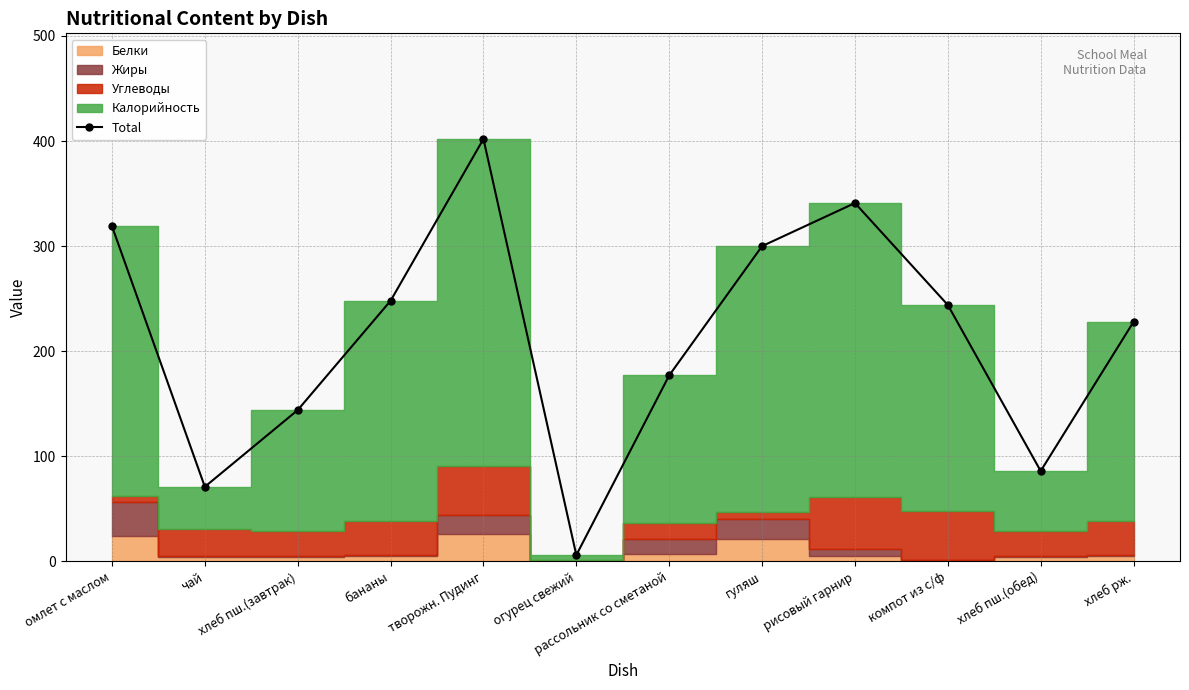

How many points are higher than both their immediate neighbors (excluding endpoints)?

2